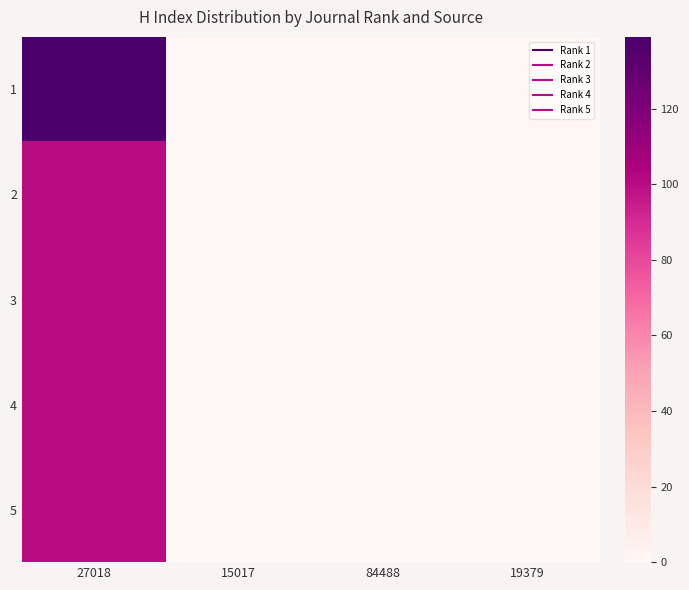

Reading left to right, transcribe all the data shown in this chart.

1: 27018=139	15017=0	84488=0	19379=0
2: 27018=100	15017=0	84488=0	19379=0
3: 27018=100	15017=0	84488=0	19379=0
4: 27018=100	15017=0	84488=0	19379=0
5: 27018=100	15017=0	84488=0	19379=0